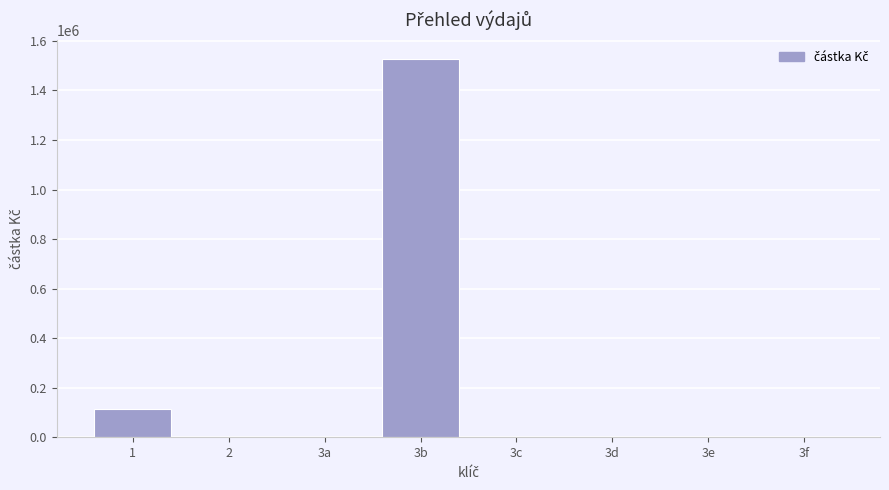

The value at 3c is 529730.4. True or false?

False